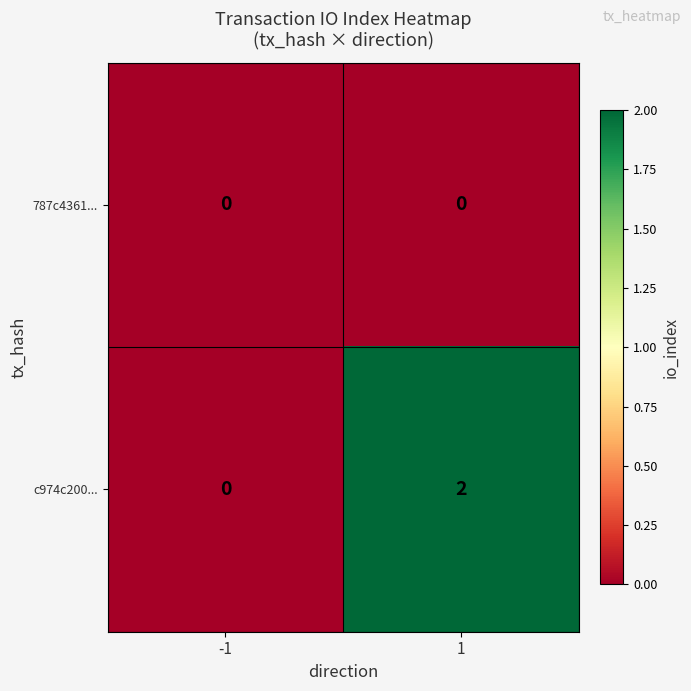

Reading left to right, list all the values displayed in this chart.

787c4361...: -1=0	1=0
c974c200...: -1=0	1=2